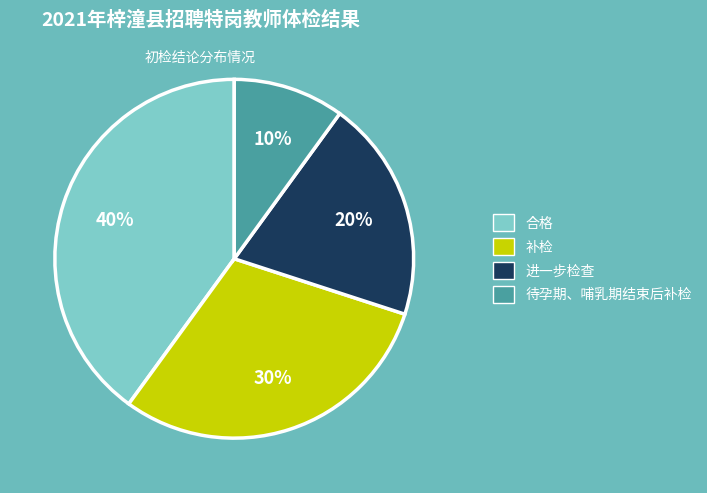

What percentage is the 待孕期、哺乳期结束后补检 slice, to the nearest percent?

10%